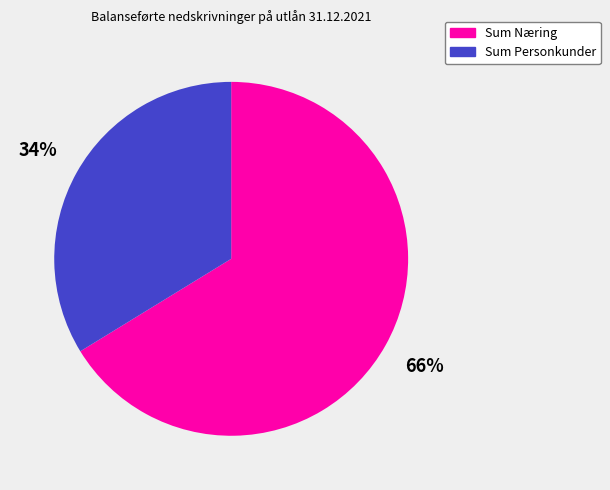

To the nearest percent, what is the combined percentage of Sum Personkunder and Sum Næring?

100%